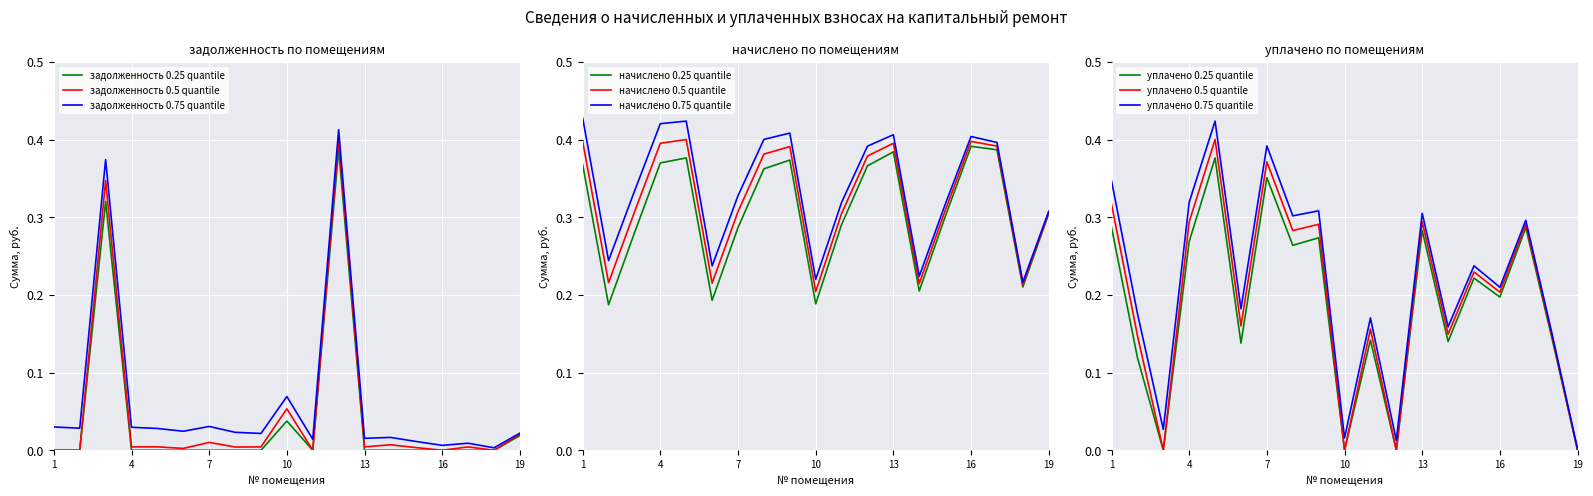

How many positive values does the задолженность (col_1) series have?

14